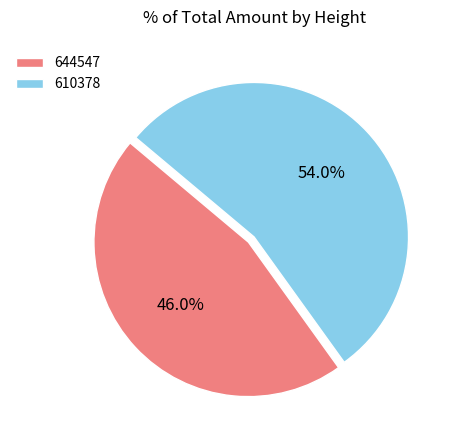

Count the number of slices in the pie.

2